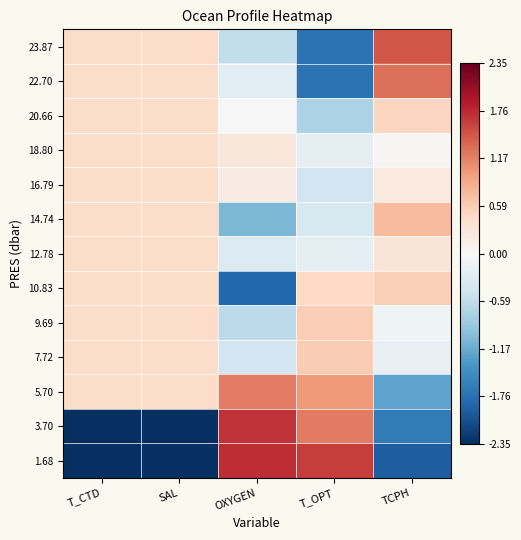

Reading left to right, what are all the values shown in this chart?

23.87: T_CTD=0.4	SAL=0.4	OXYGEN=-0.6	T_OPT=-1.7	TCPH=1.5
22.70: T_CTD=0.4	SAL=0.4	OXYGEN=-0.3	T_OPT=-1.7	TCPH=1.3
20.66: T_CTD=0.4	SAL=0.4	OXYGEN=0.0	T_OPT=-0.7	TCPH=0.5
18.80: T_CTD=0.4	SAL=0.4	OXYGEN=0.3	T_OPT=-0.2	TCPH=0.0
16.79: T_CTD=0.4	SAL=0.4	OXYGEN=0.2	T_OPT=-0.4	TCPH=0.2
14.74: T_CTD=0.4	SAL=0.4	OXYGEN=-1.0	T_OPT=-0.4	TCPH=0.7
12.78: T_CTD=0.4	SAL=0.4	OXYGEN=-0.3	T_OPT=-0.2	TCPH=0.3
10.83: T_CTD=0.4	SAL=0.4	OXYGEN=-1.8	T_OPT=0.5	TCPH=0.6
9.69: T_CTD=0.4	SAL=0.4	OXYGEN=-0.6	T_OPT=0.6	TCPH=-0.1
7.72: T_CTD=0.4	SAL=0.4	OXYGEN=-0.5	T_OPT=0.6	TCPH=-0.2
5.70: T_CTD=0.4	SAL=0.4	OXYGEN=1.2	T_OPT=1.0	TCPH=-1.2
3.70: T_CTD=-2.3	SAL=-2.3	OXYGEN=1.7	T_OPT=1.2	TCPH=-1.6
1.68: T_CTD=-2.3	SAL=-2.3	OXYGEN=1.7	T_OPT=1.6	TCPH=-1.9